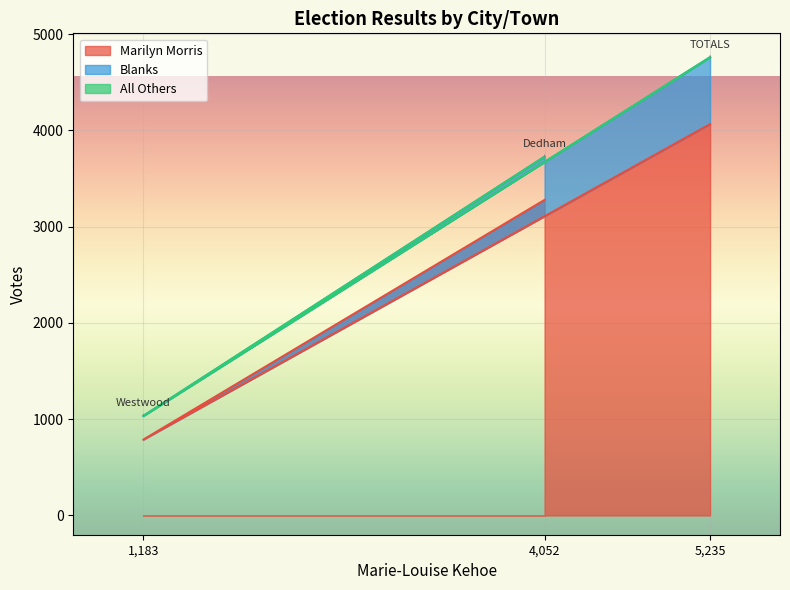

The value of Blanks at Westwood is 246. True or false?

True